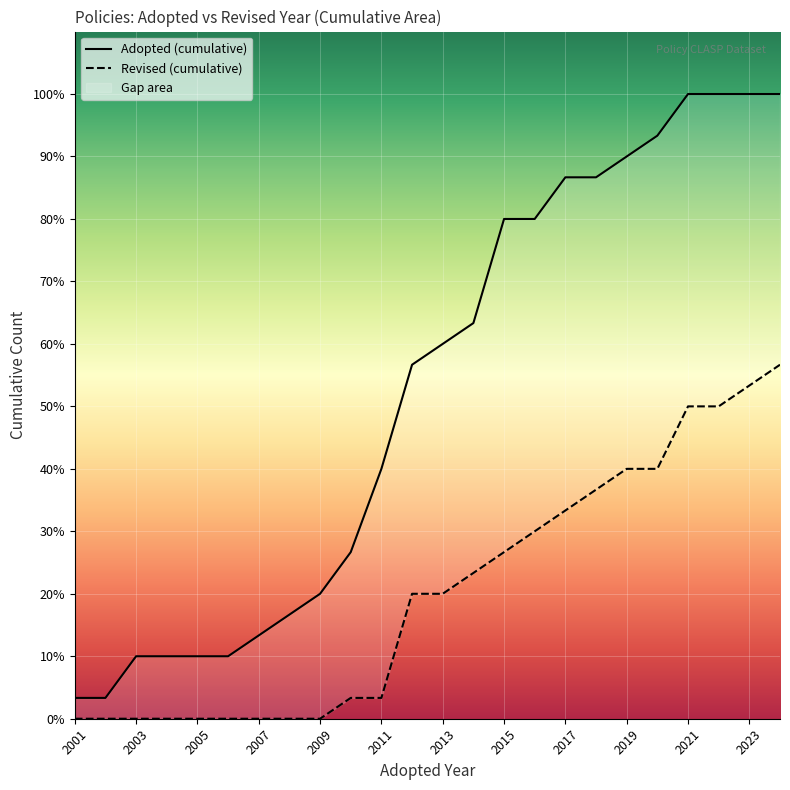

Which label corresponds to the smallest value in the chart?

2001